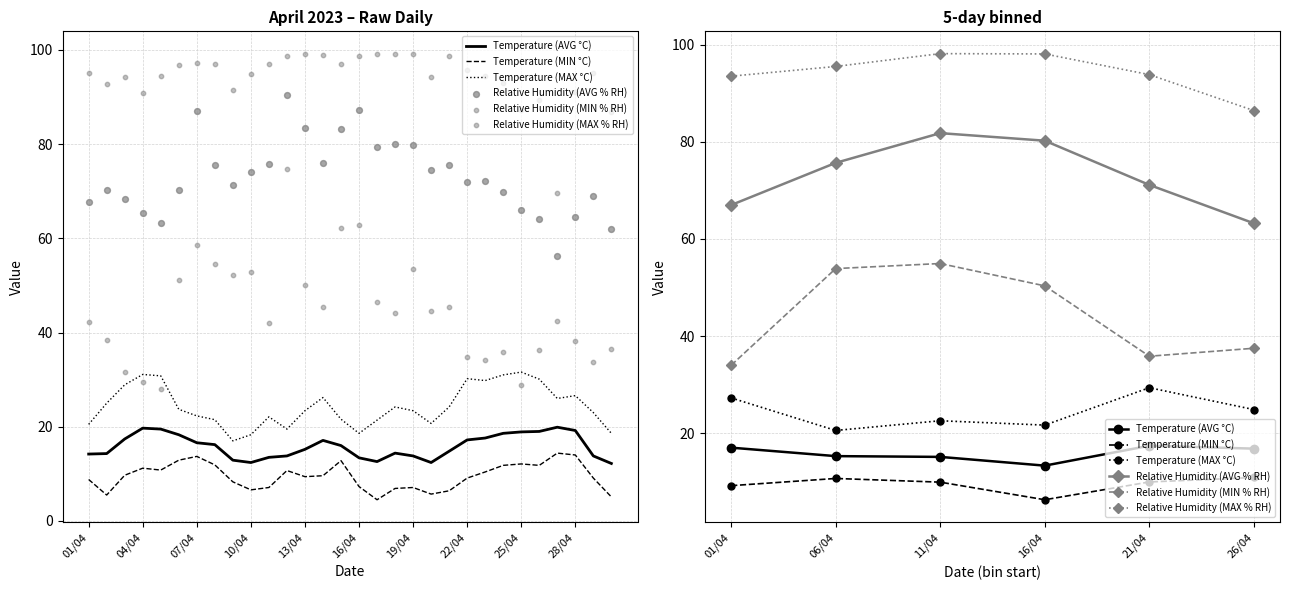

Which series reaches the maximum Y coordinate?

Relative Humidity (MAX % RH)